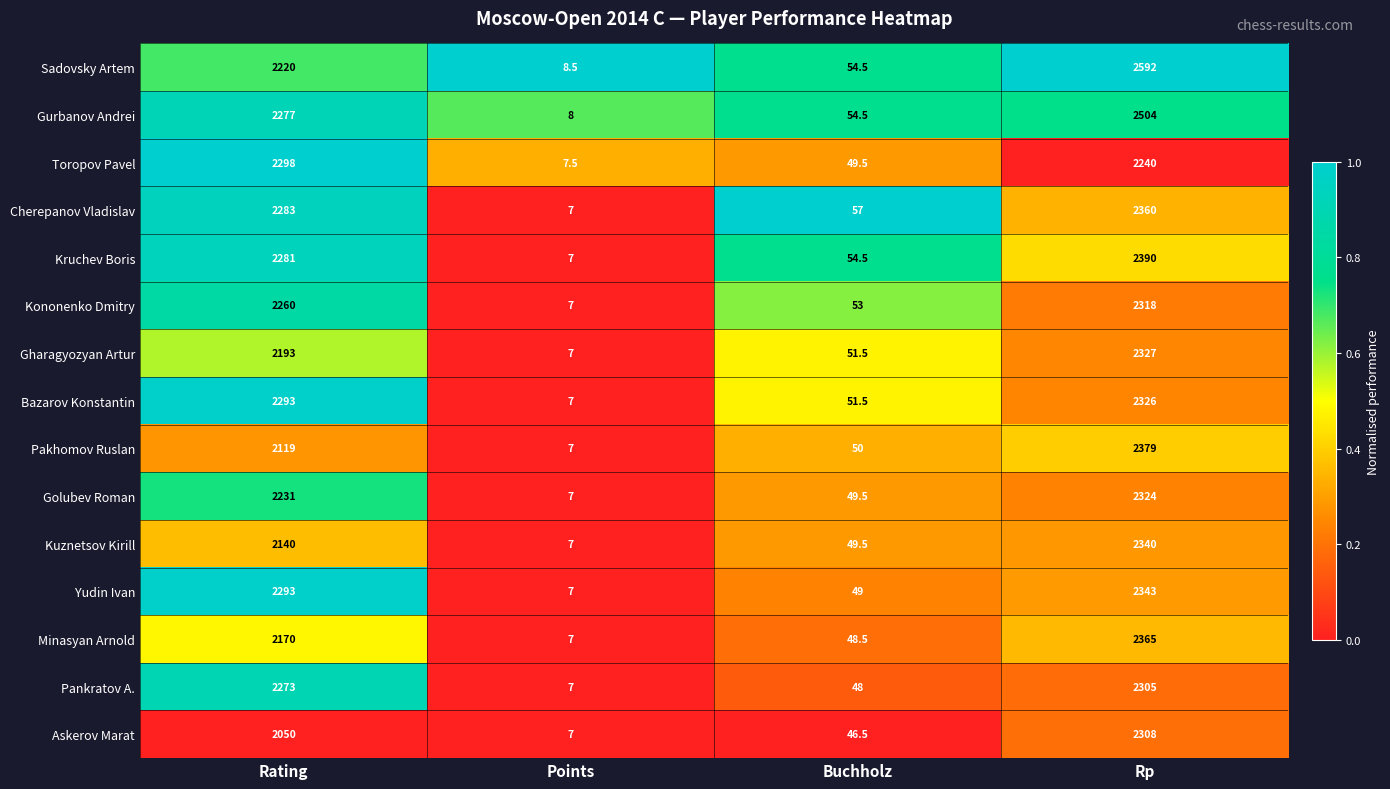

Between Rating and Points, which series saw the biggest shift?

Toropov Pavel